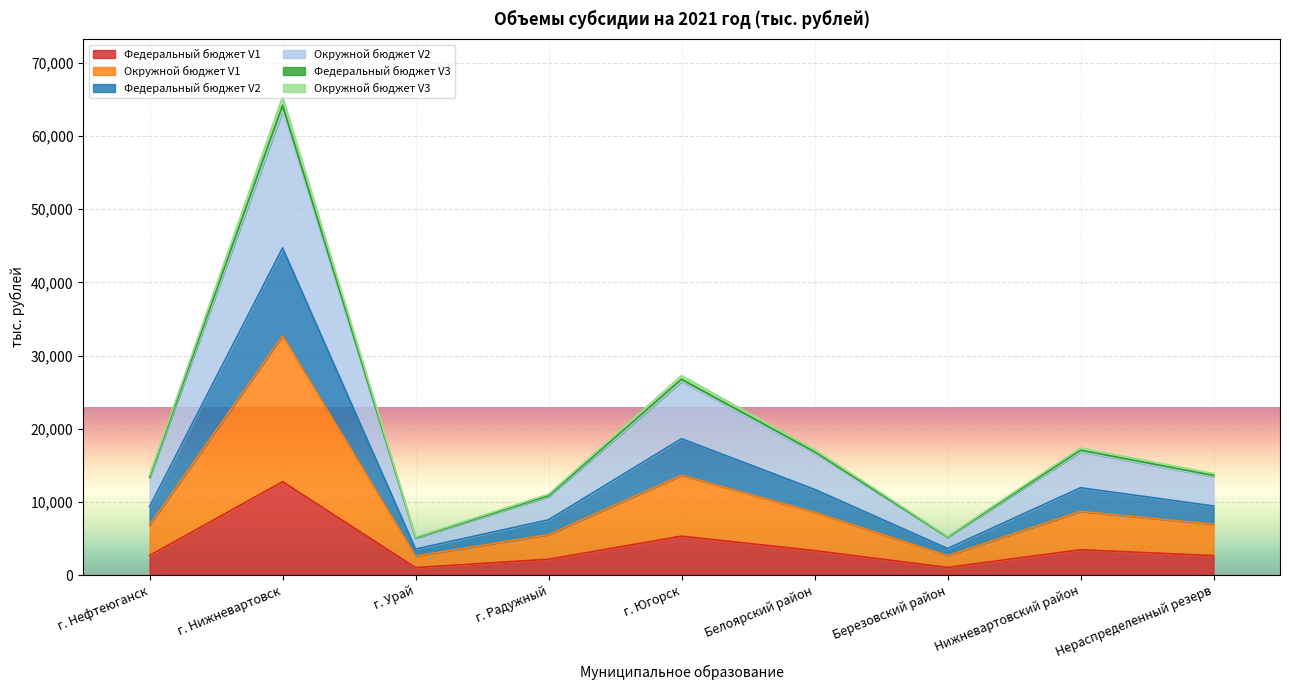

Where is the first local minimum for Федеральный бюджет V1?

г. Урай